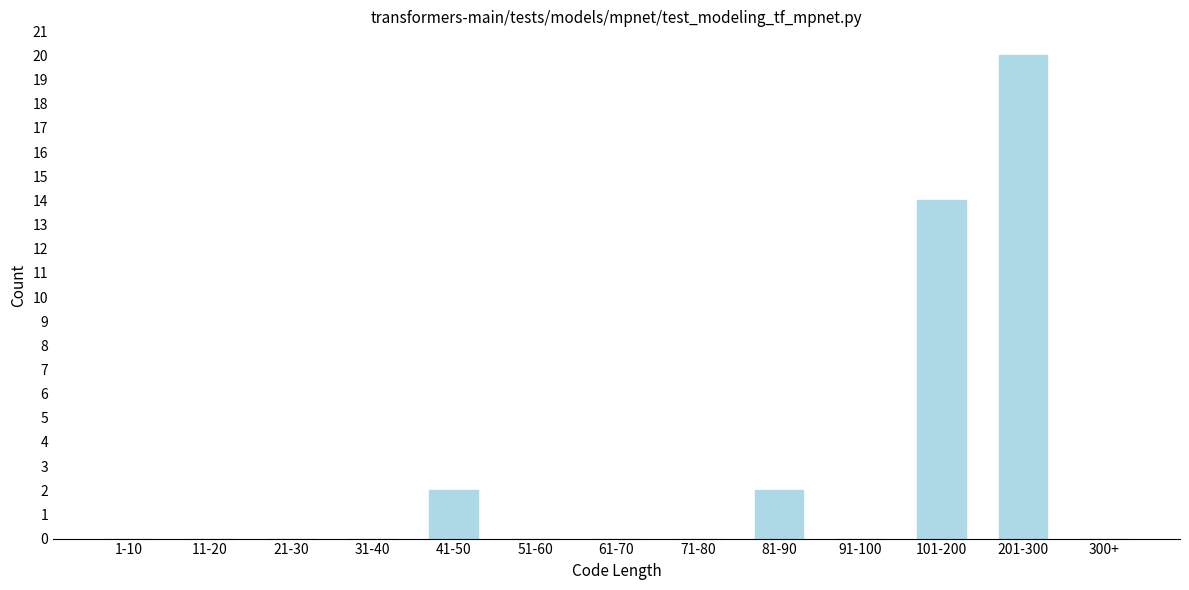

Reading left to right, what are all the values shown in this chart?

1-10=0	11-20=0	21-30=0	31-40=0	41-50=2	51-60=0	61-70=0	71-80=0	81-90=2	91-100=0	101-200=14	201-300=20	300+=0